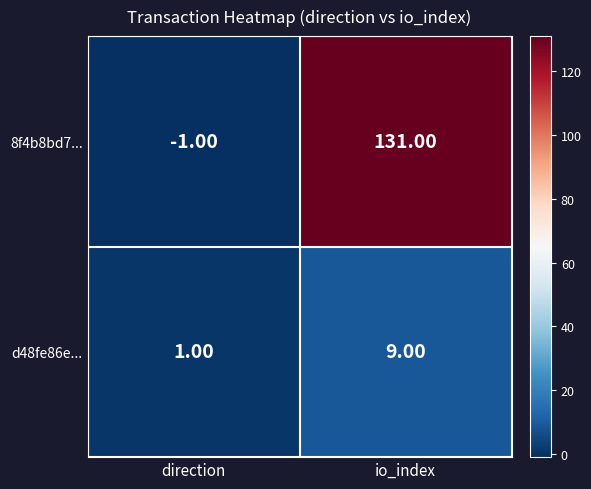

Which category has the lowest value in the d48fe86e... series?

direction